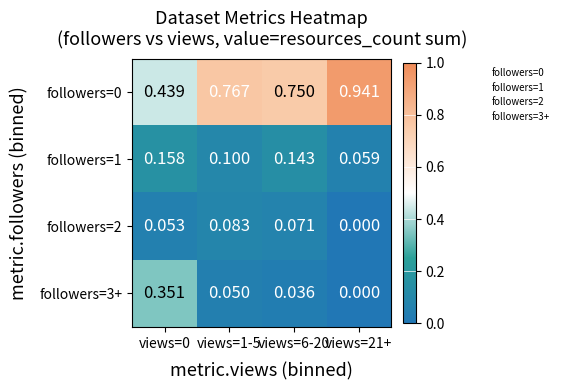

Is the value of followers=3+ at views=1-5 greater than the value of followers=0 at views=21+?

No